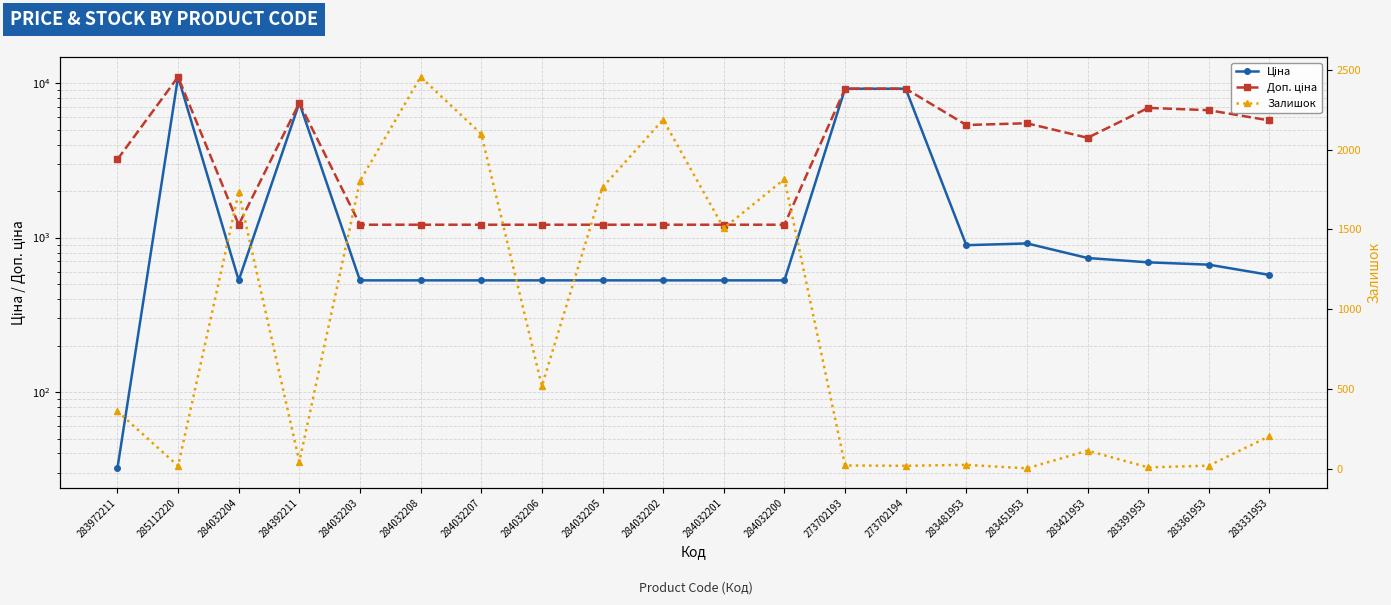

Reading left to right, what are all the values shown in this chart?

Ціна: 32.0	10964.4	528.2	7444.6	528.2	528.2	528.2	528.2	528.2	528.2	528.2	528.2	9196.3	9196.3	892.2	915.8	737.2	691.0	667.4	572.7
Доп. ціна: 3205.0	10964.4	1210.7	7444.6	1210.7	1210.7	1210.7	1210.7	1210.7	1210.7	1210.7	1210.7	9196.3	9196.3	5353.1	5495.0	4423.0	6910.3	6673.6	5727.0
Залишок: 360.0	17.0	1734.0	44.0	1804.0	2457.0	2099.0	518.0	1764.0	2189.0	1508.0	1816.0	20.0	18.0	24.0	2.0	113.0	8.0	19.0	204.0